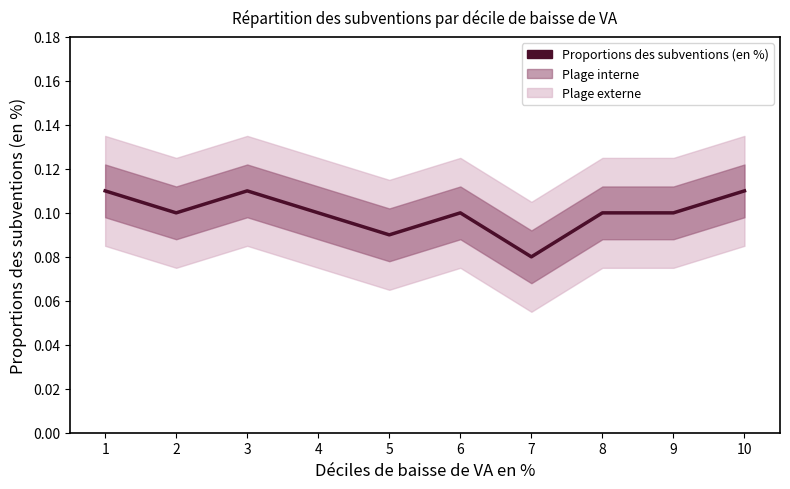

Which has a higher value, 2 or 1?

1